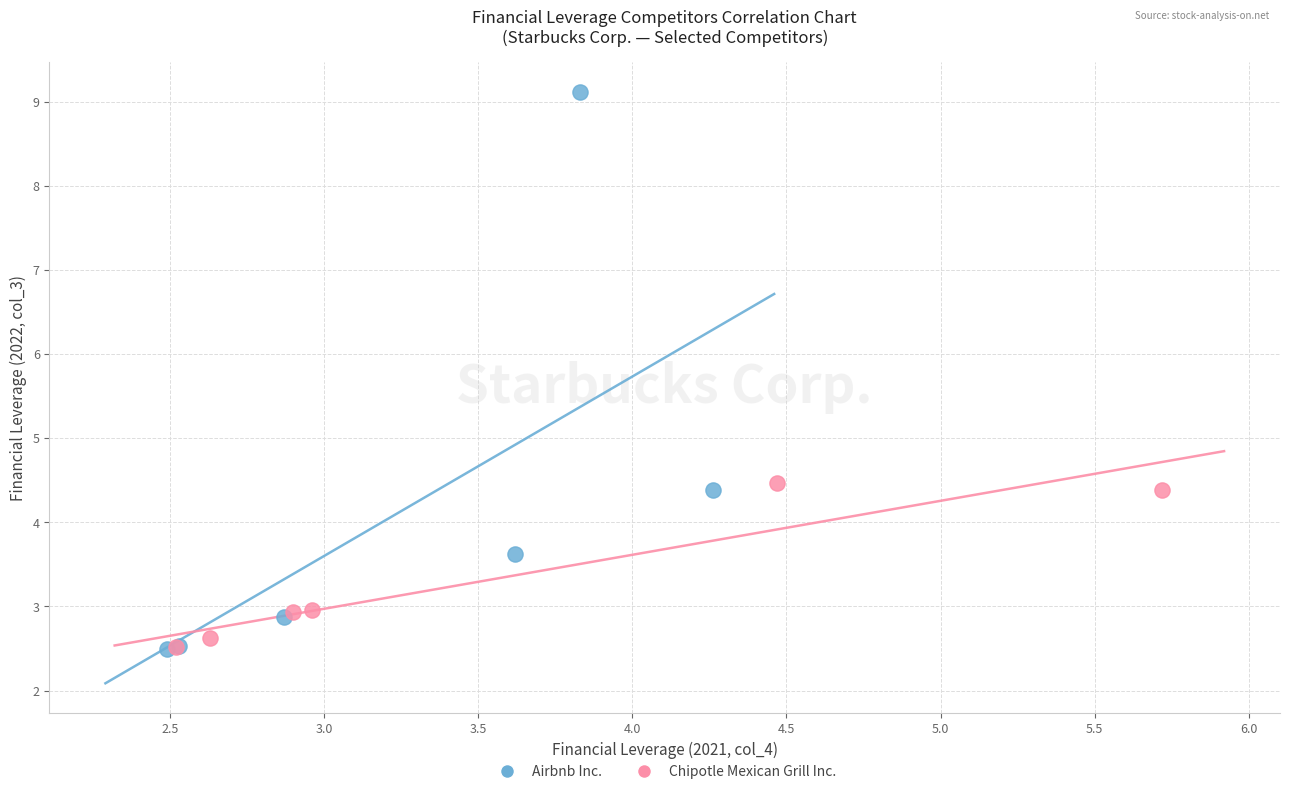

Which series reaches the maximum Y coordinate?

Airbnb Inc.